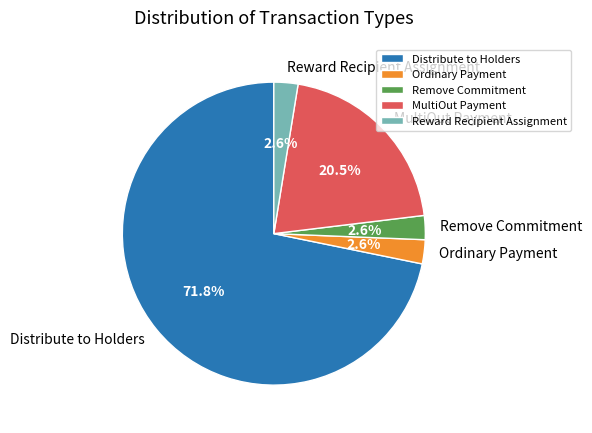

Is the sum of Ordinary Payment and Reward Recipient Assignment greater than half?

No